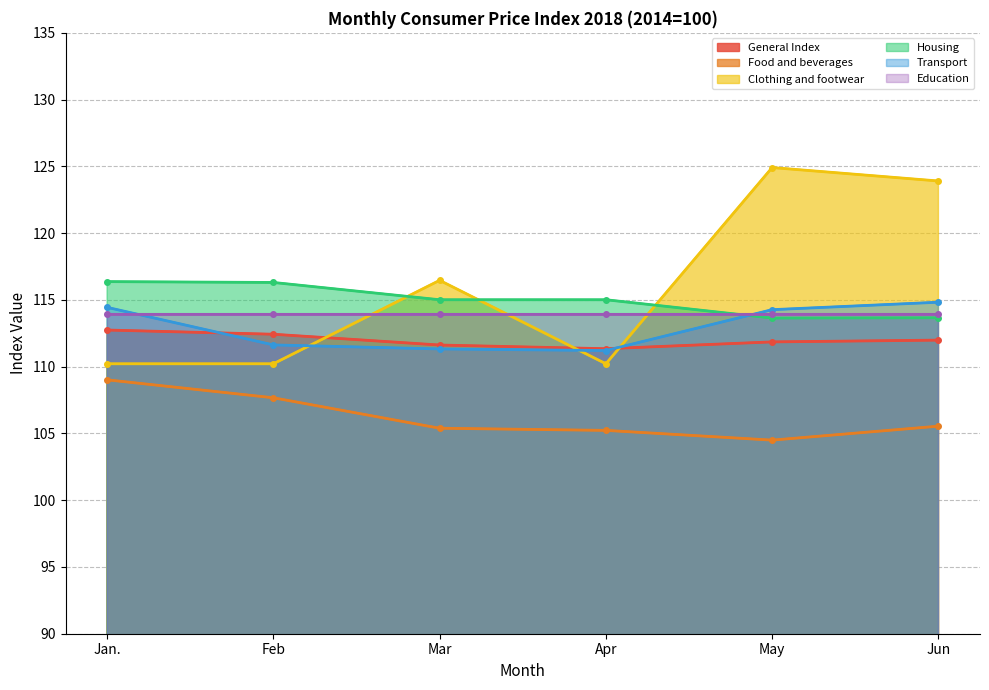

How many categories are shown in the chart?

6